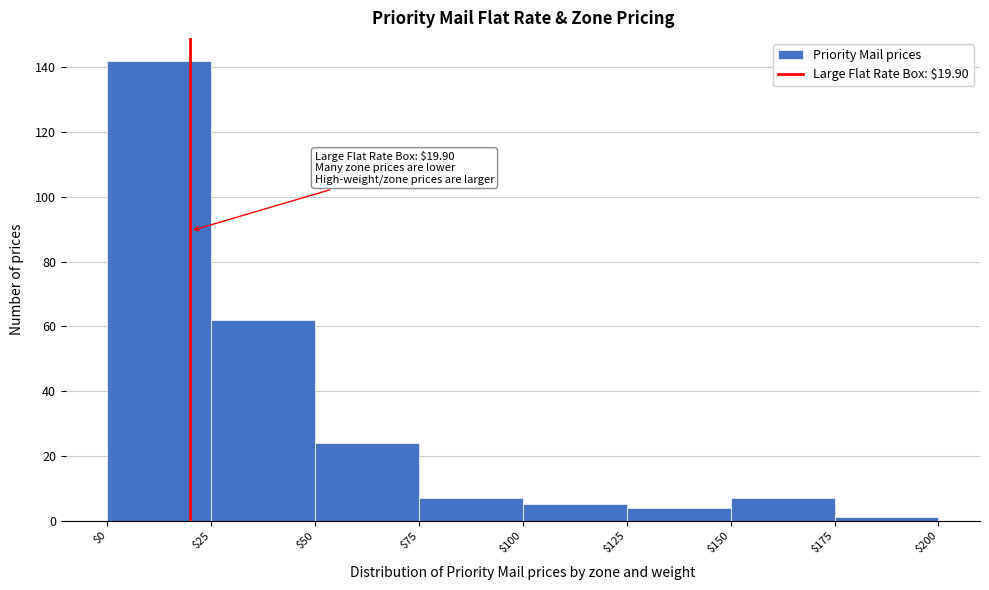

Over which range of the x-axis is the bar tallest?

$0 to $25